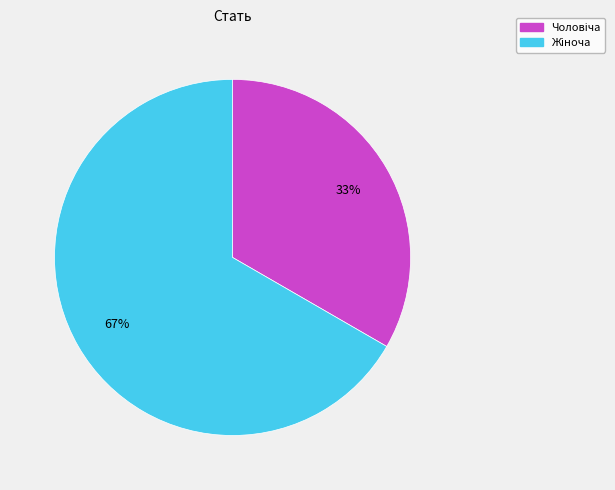

Is there a majority slice in this chart?

Yes